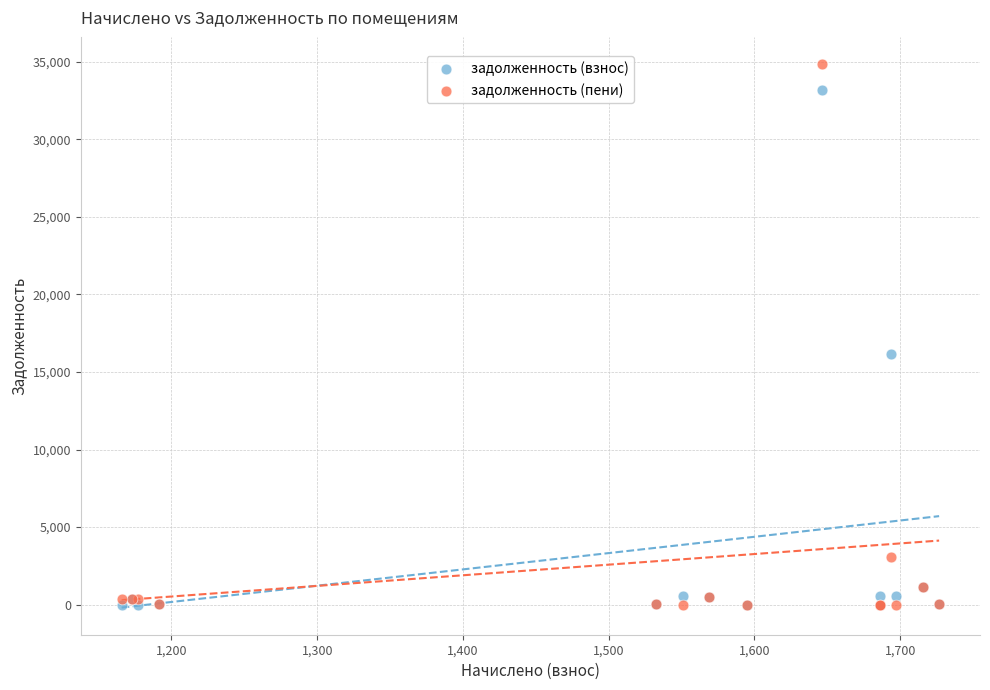

In the задолженность (взнос) series, what Y value is closest to 16604?

16135.4